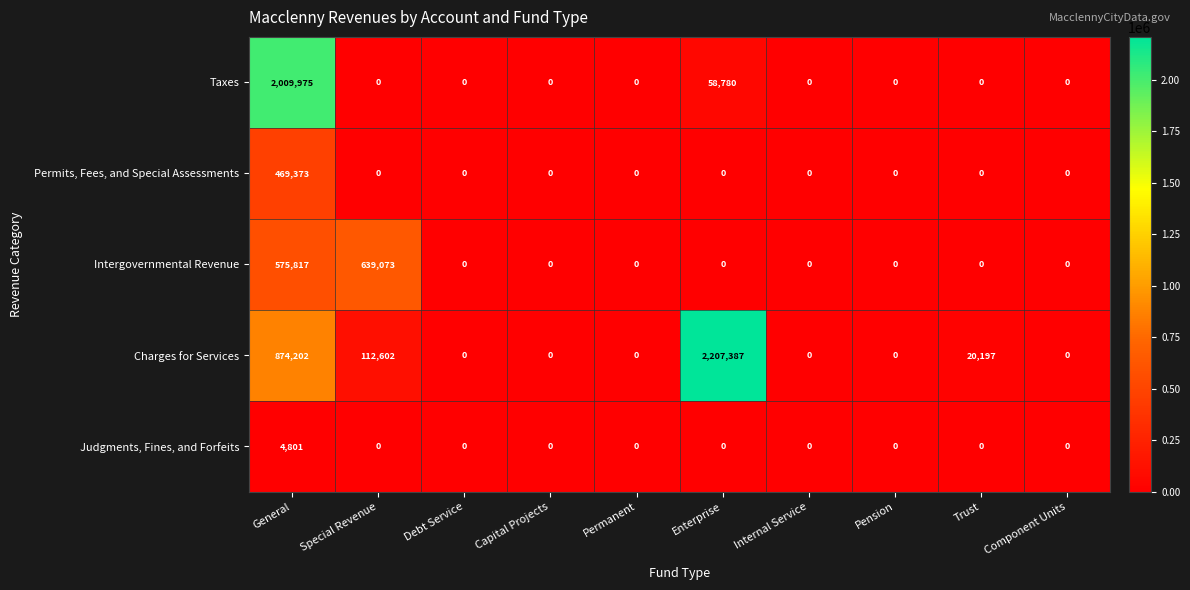

List the series in order of their peak value, lowest first.

Judgments, Fines, and Forfeits, Permits, Fees, and Special Assessments, Intergovernmental Revenue, Taxes, Charges for Services